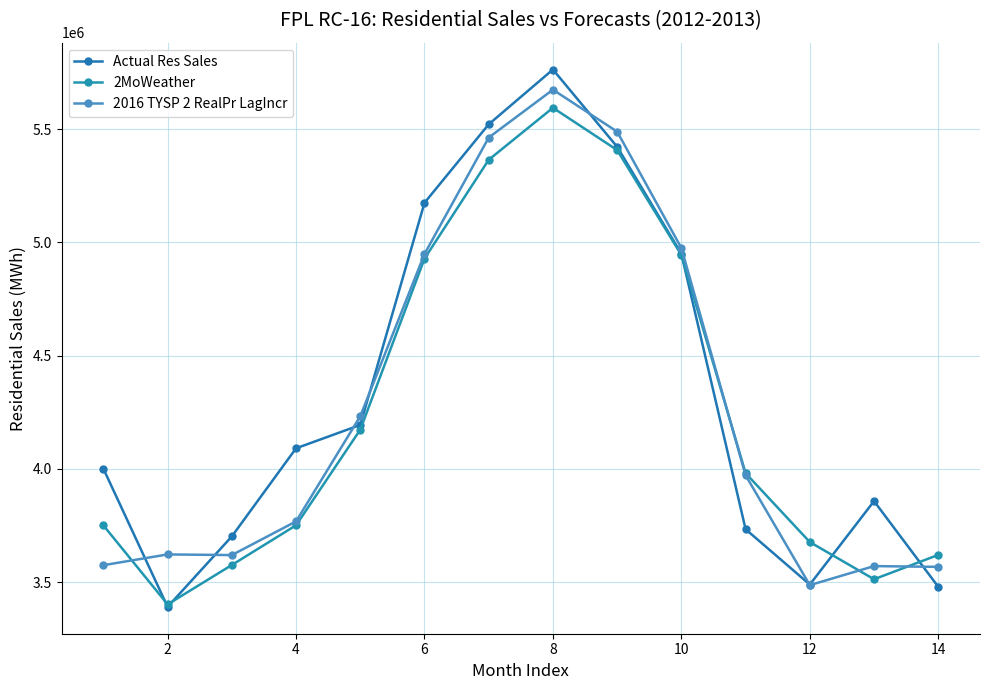

How many values in the 2MoWeather series exceed 3980908?

7